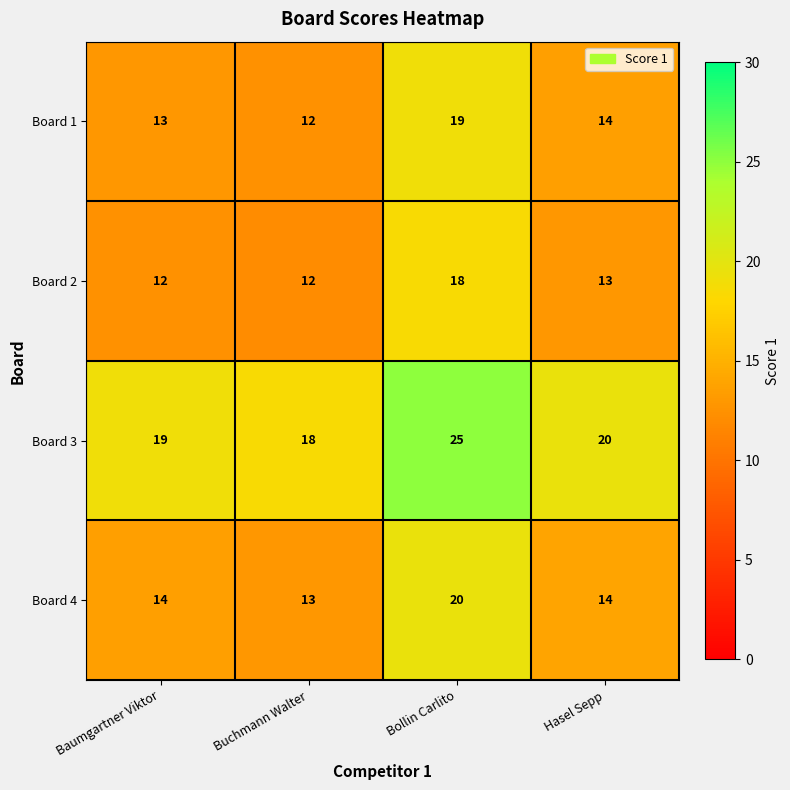

What is the total value across all series at Baumgartner Viktor?

58